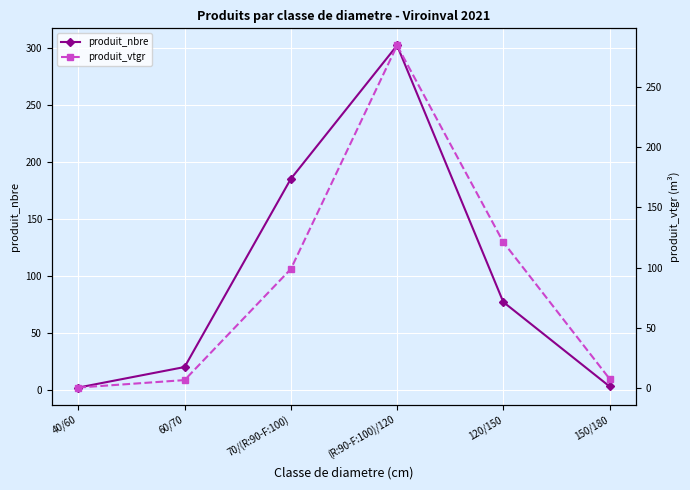

What is the sum of all produit_nbre values?

589